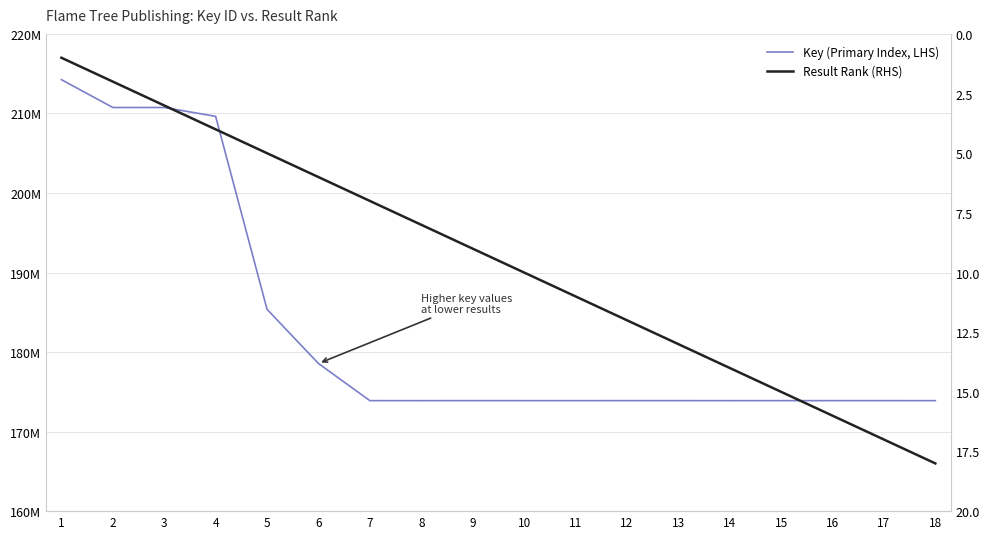

What is the sum of all Key (Primary Index, LHS) values?

3295995542